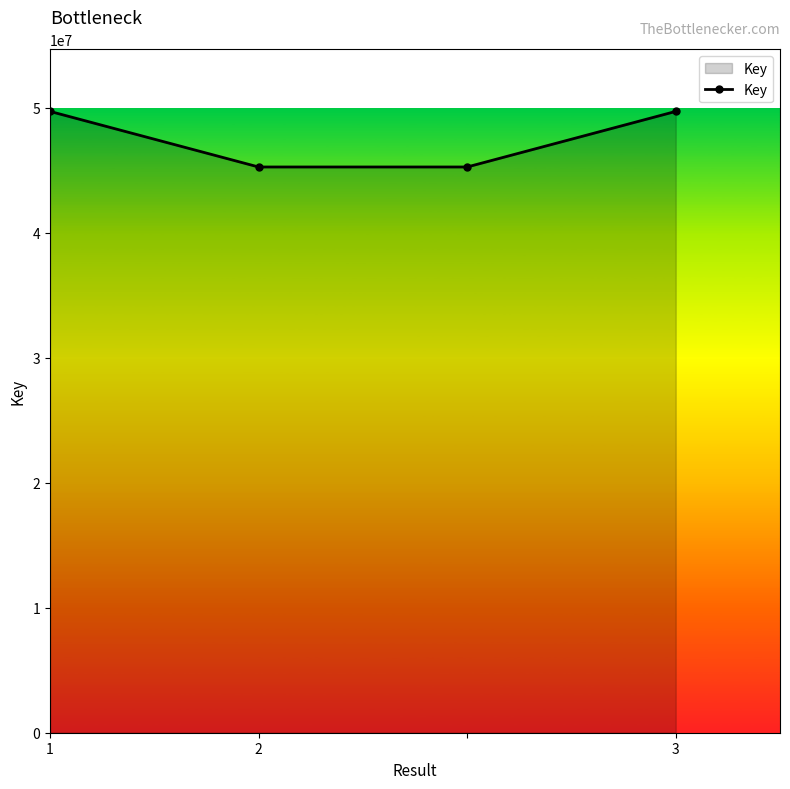

True or false: the data has more than 0 interior local peaks.

False